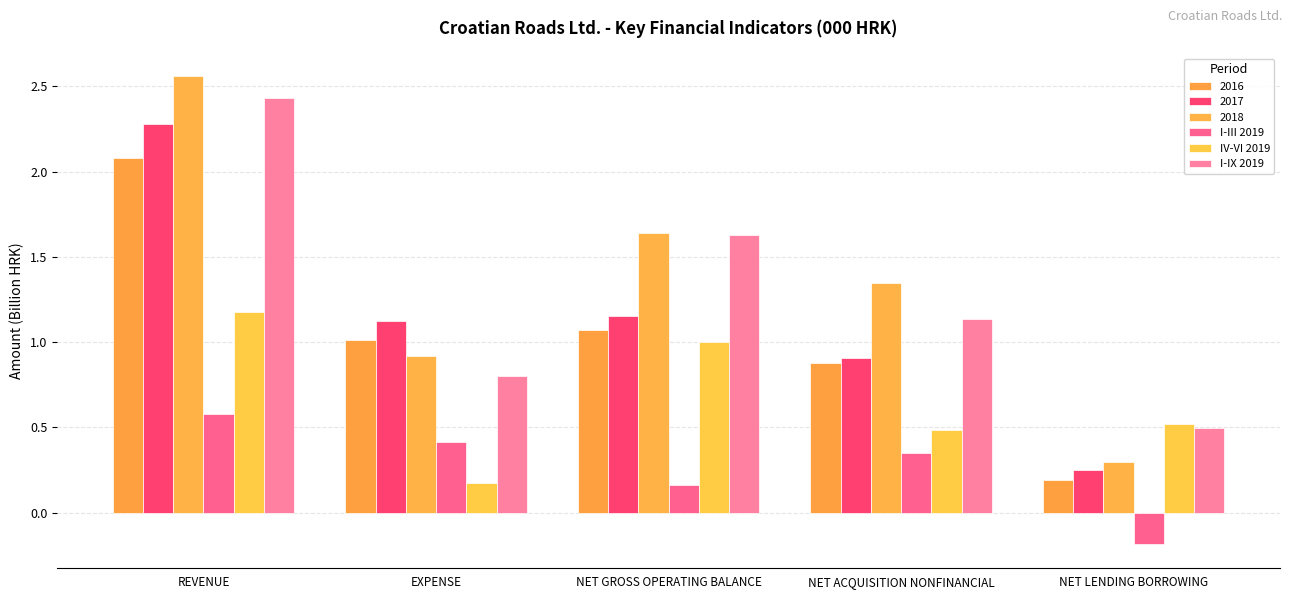

How many bars are there in each group?

6